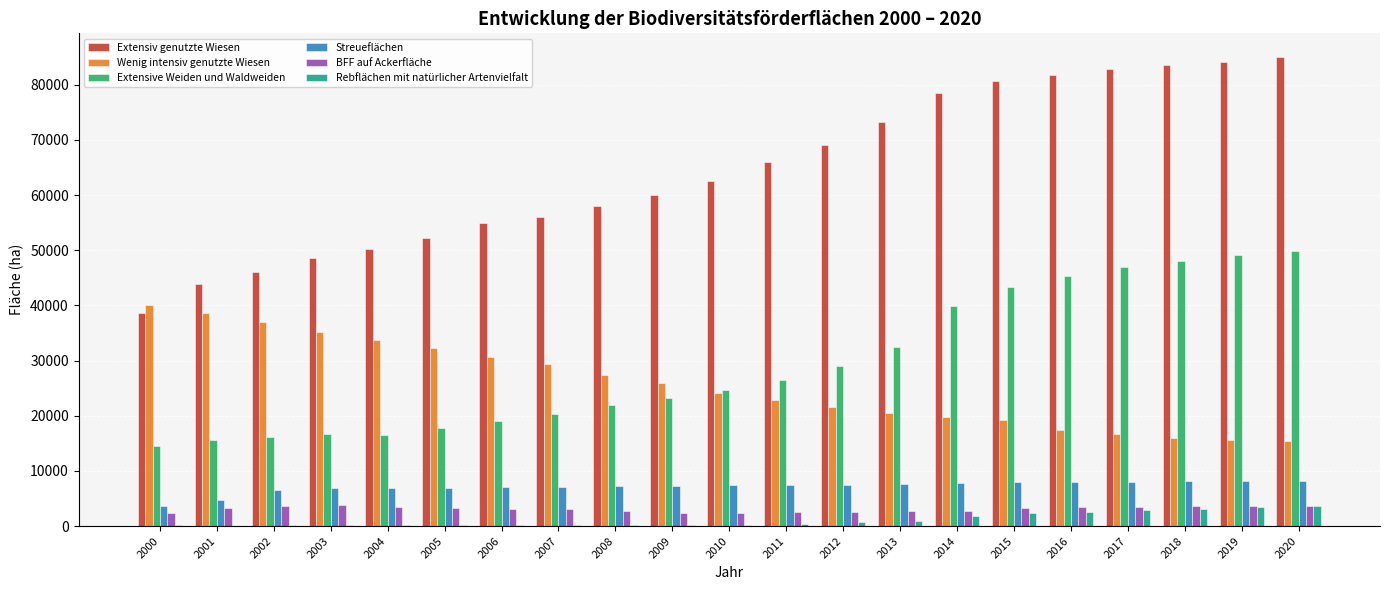

Which series has the largest total across all categories?

Extensiv genutzte Wiesen